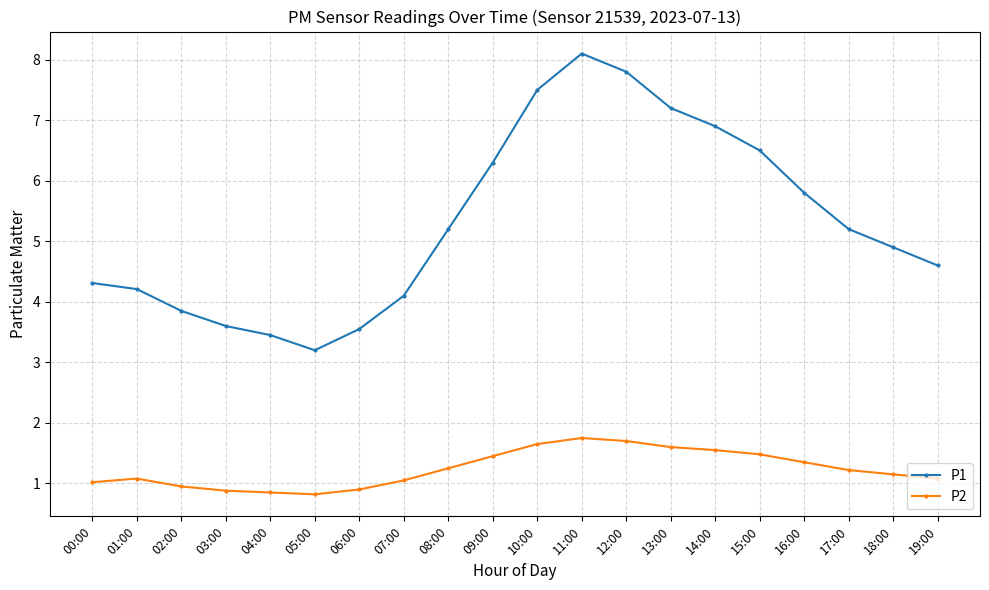

Which series changed the most between 05:00 and 11:00?

P1